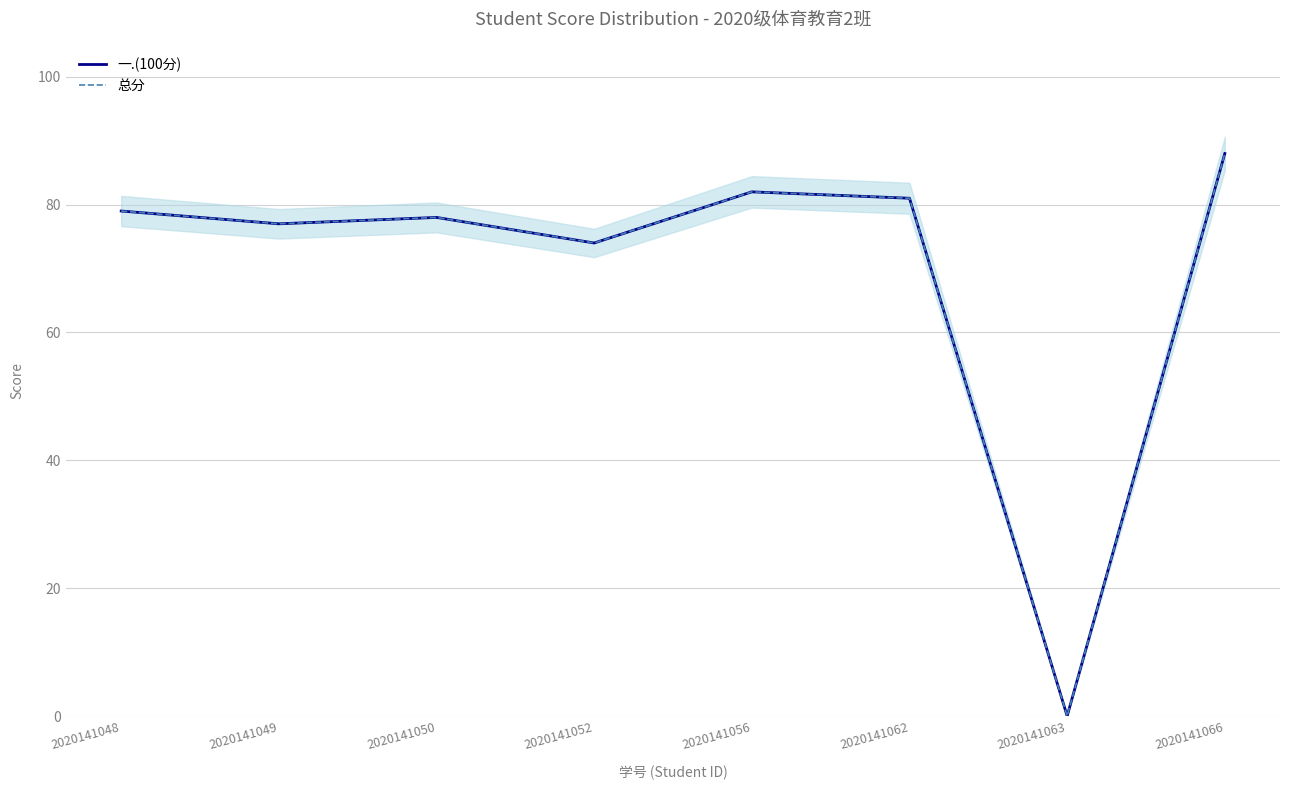

Is this an area chart (filled region under the line)?

No